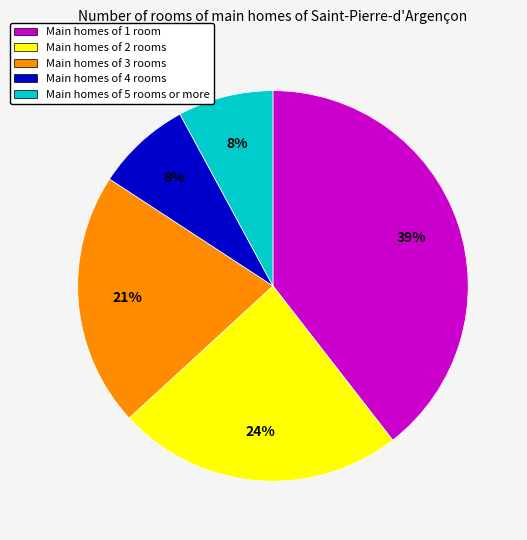

How many slices are in this pie chart?

5